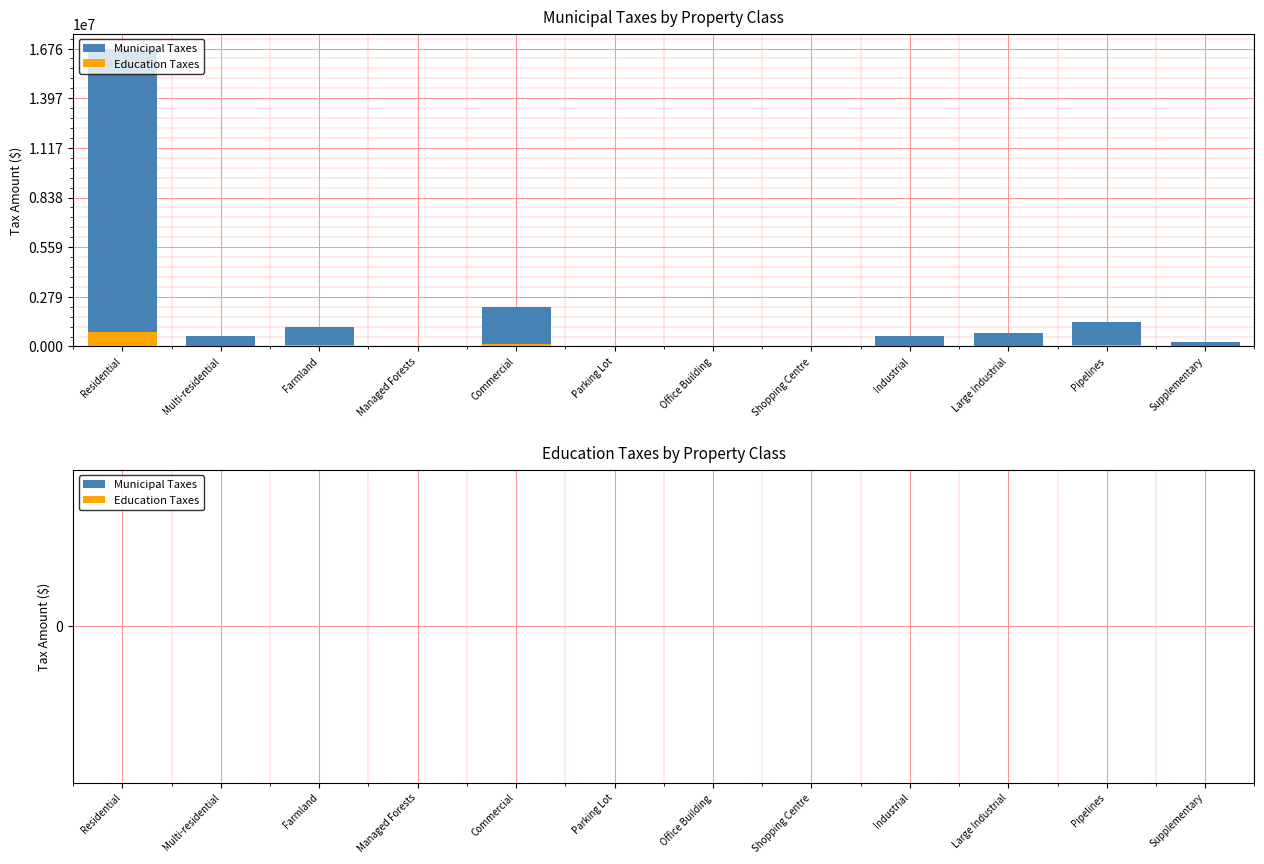

What is the value of the Education Taxes bar at the 3rd from the left?

55391.6